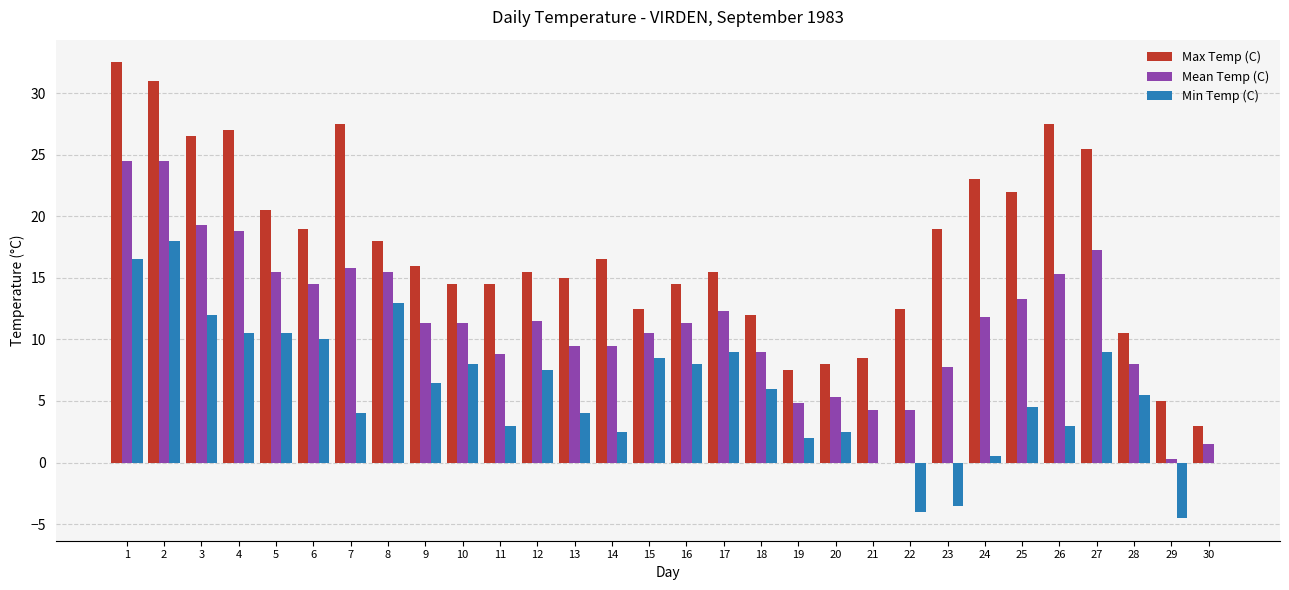

Which series has the largest total across all categories?

Max Temp (C)